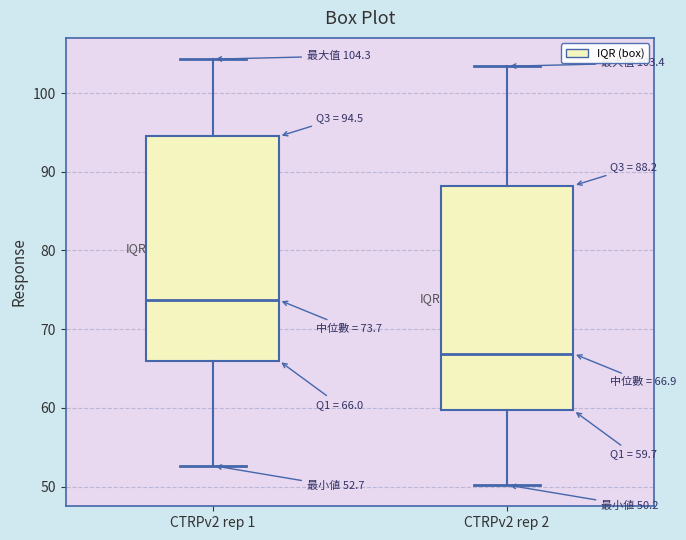

Which box's median line is the highest?

CTRPv2 rep 1